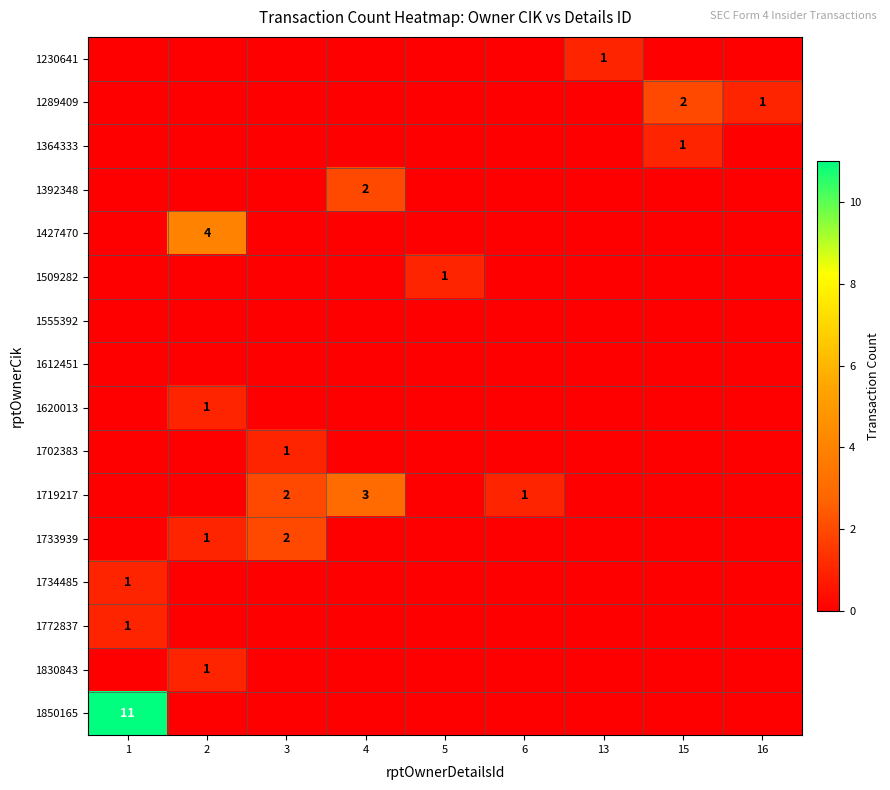

Which has a higher value, 15 or 1?

15